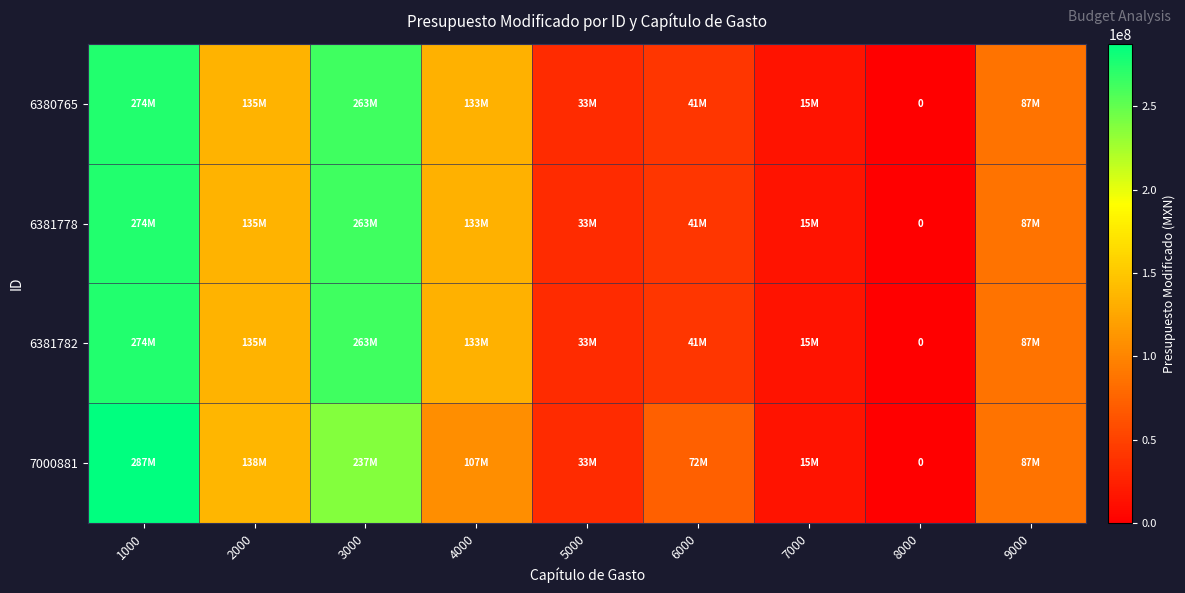

Which series has the widest spread of values?

7000881